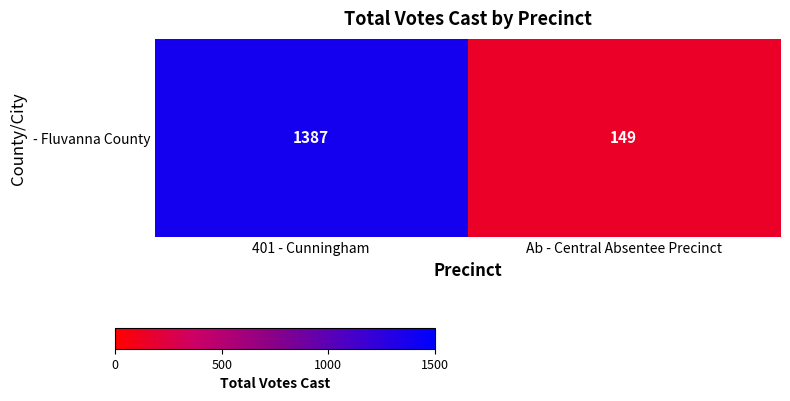

What is the smallest value displayed?

149